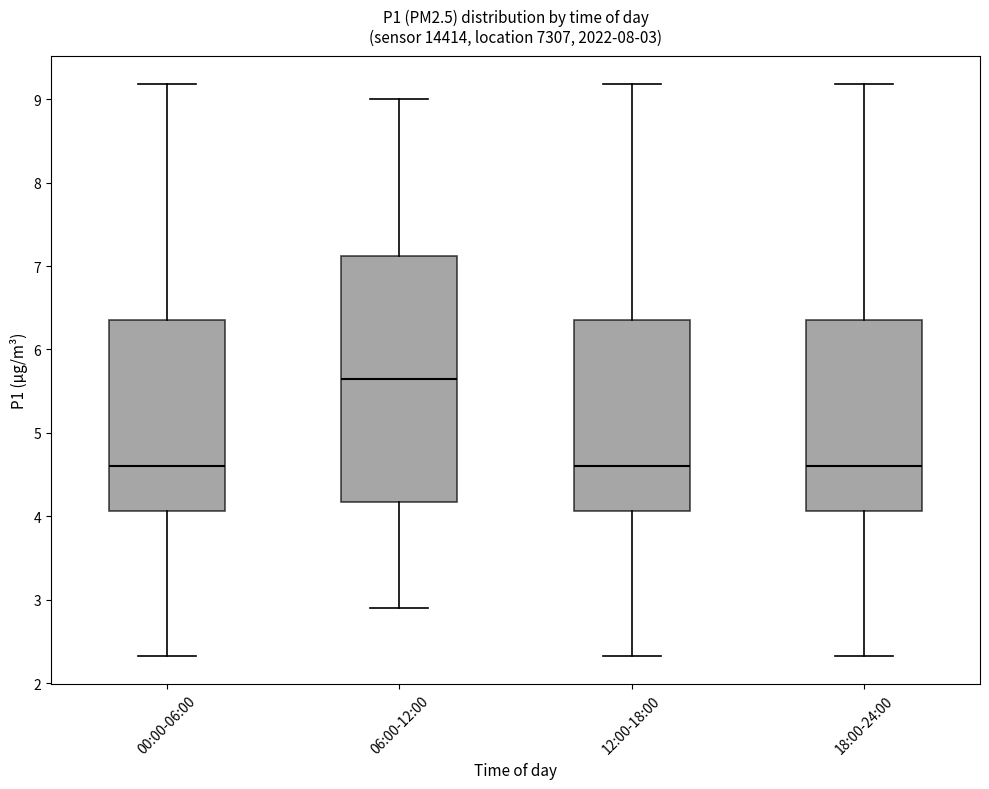

Comparing the boxes themselves (not the whiskers), which one is the tallest?

06:00-12:00